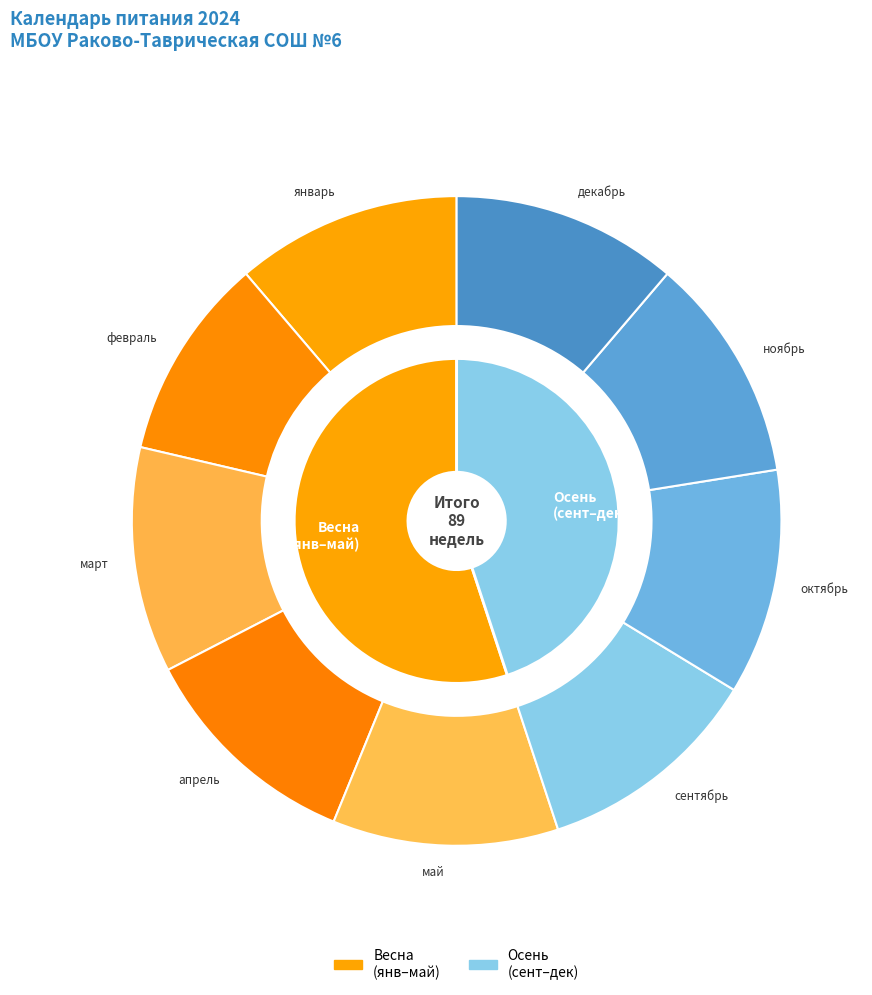

What percentage is the сентябрь slice, to the nearest percent?

11%